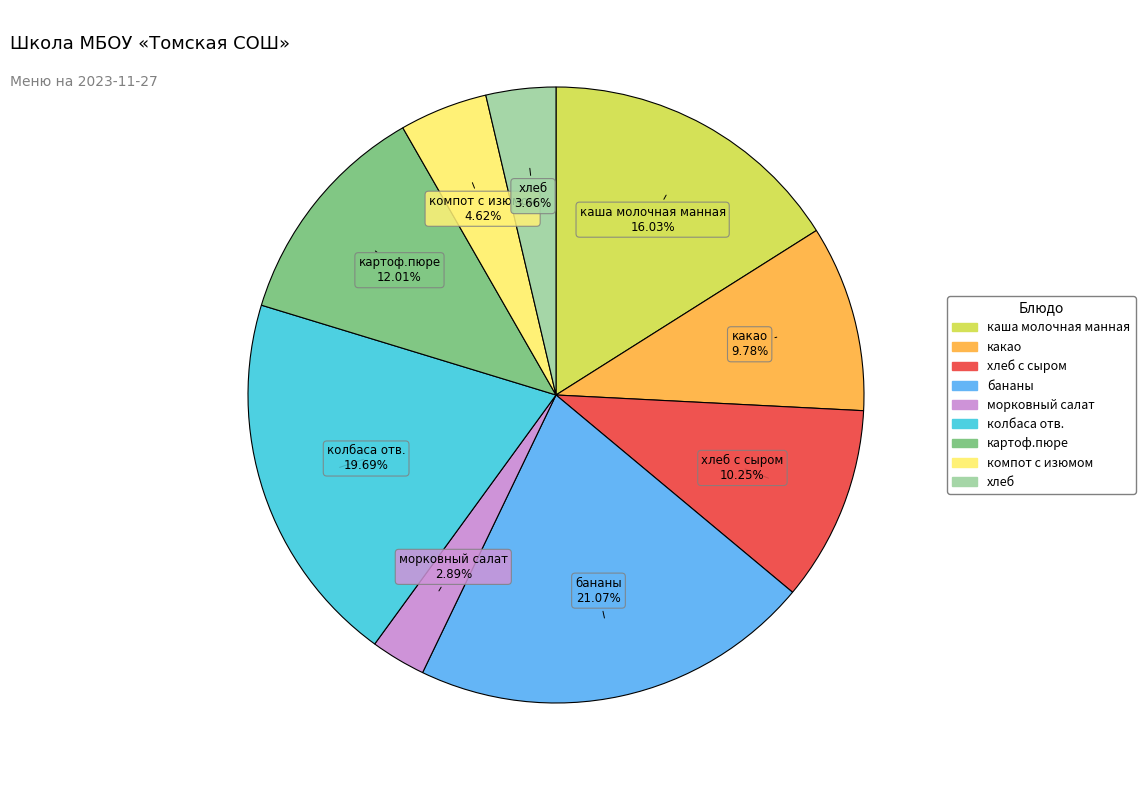

Does any single category account for the majority?

No